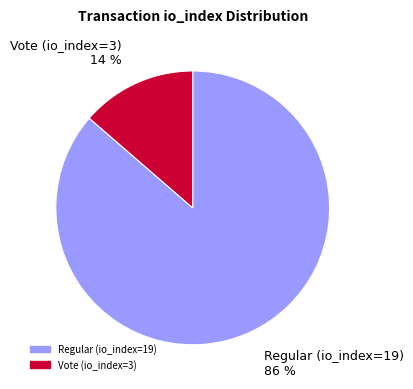

Is the sum of Regular (io_index=19) and Vote (io_index=3) greater than half?

Yes